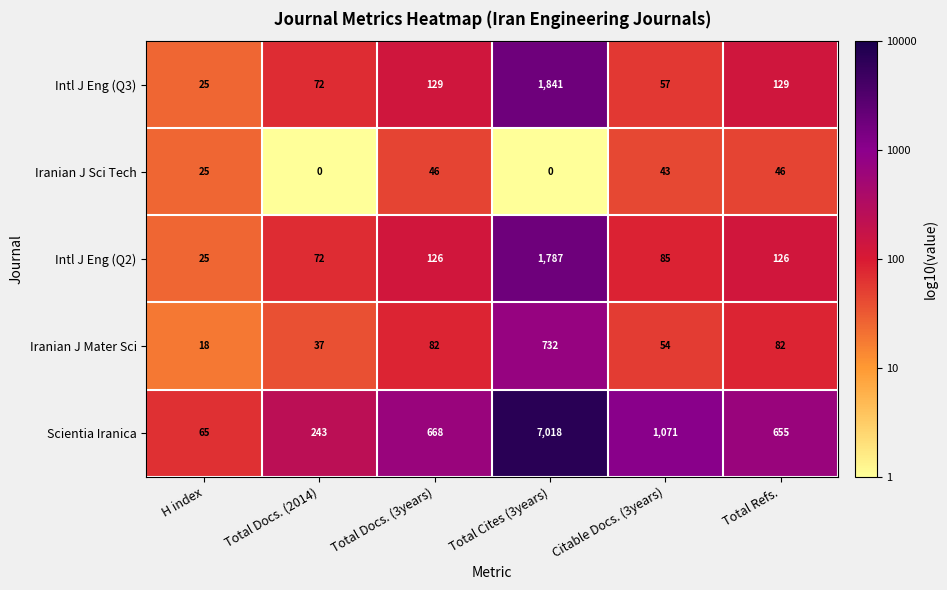

Reading left to right, what are all the values shown in this chart?

Intl J Eng (Q3): 25	72	129	1841	57	129
Iranian J Sci Tech: 25	0	46	0	43	46
Intl J Eng (Q2): 25	72	126	1787	85	126
Iranian J Mater Sci: 18	37	82	732	54	82
Scientia Iranica: 65	243	668	7018	1071	655